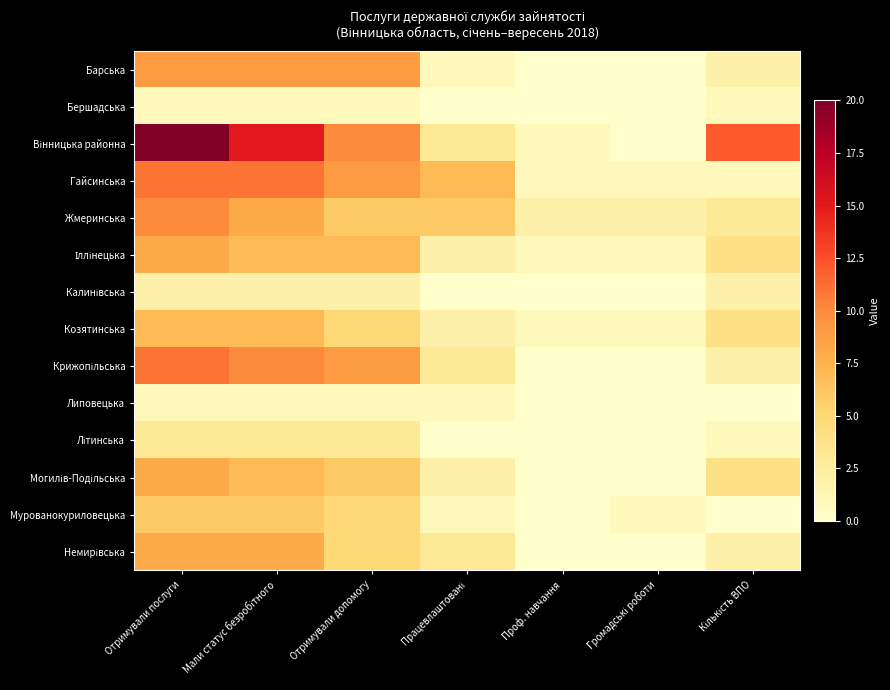

Which has a higher value, Проф. навчання or Отримували послуги?

Отримували послуги